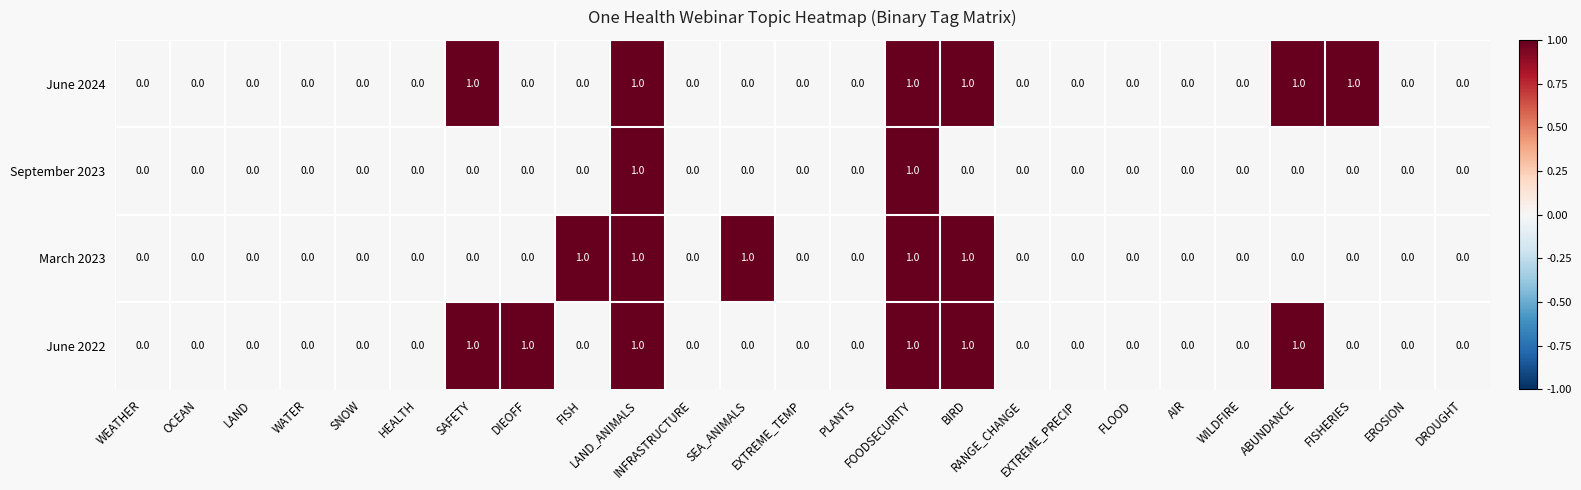

Count the September 2023 values in the range 0 to 1.

25